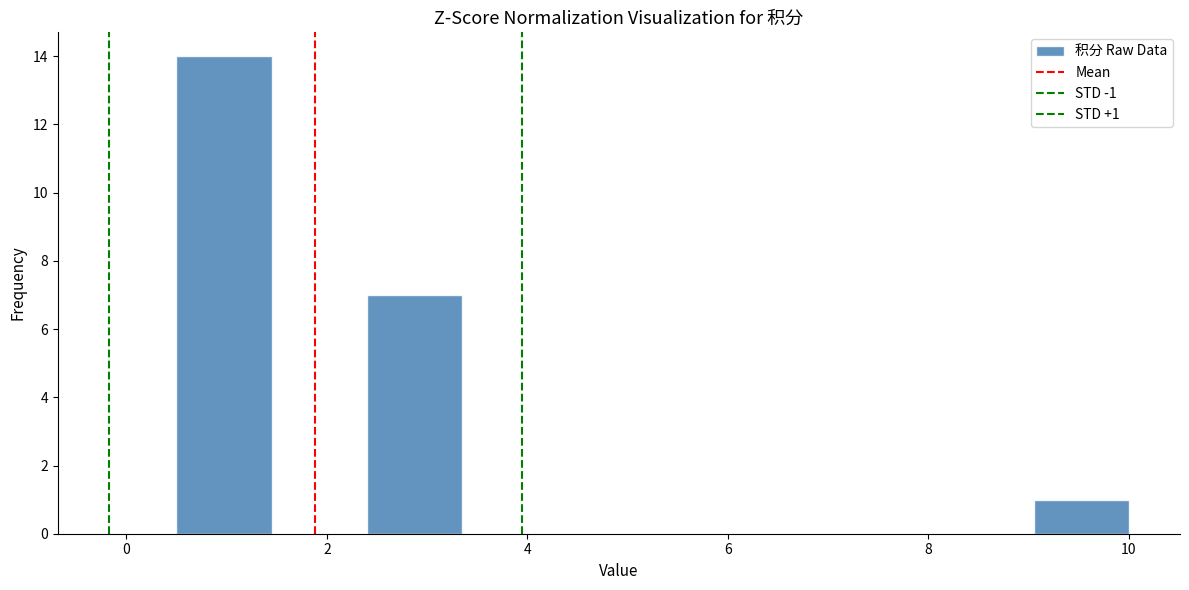

Over which range of the x-axis is the bar tallest?

0.50 to 1.45